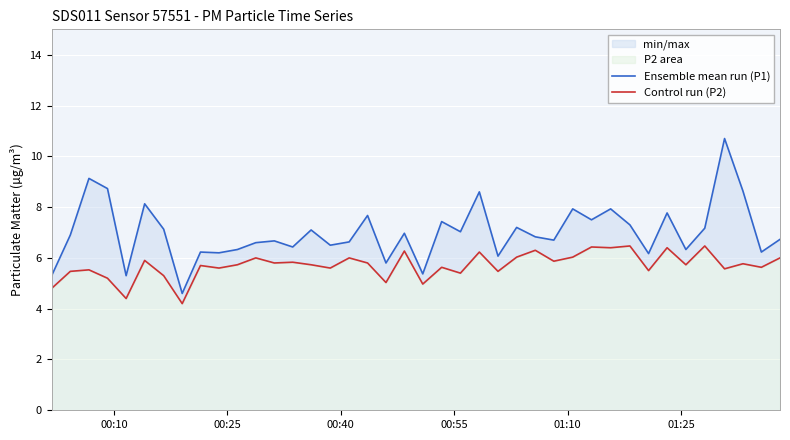

True or false: Ensemble mean run (P1) and Control run (P2) cross at least once.

False